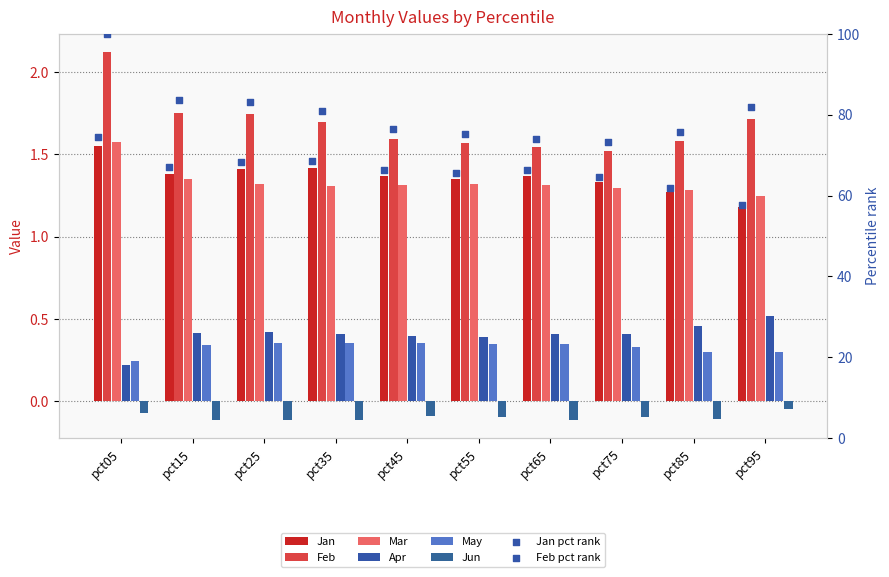

Which series has the widest spread of Y values?

Feb